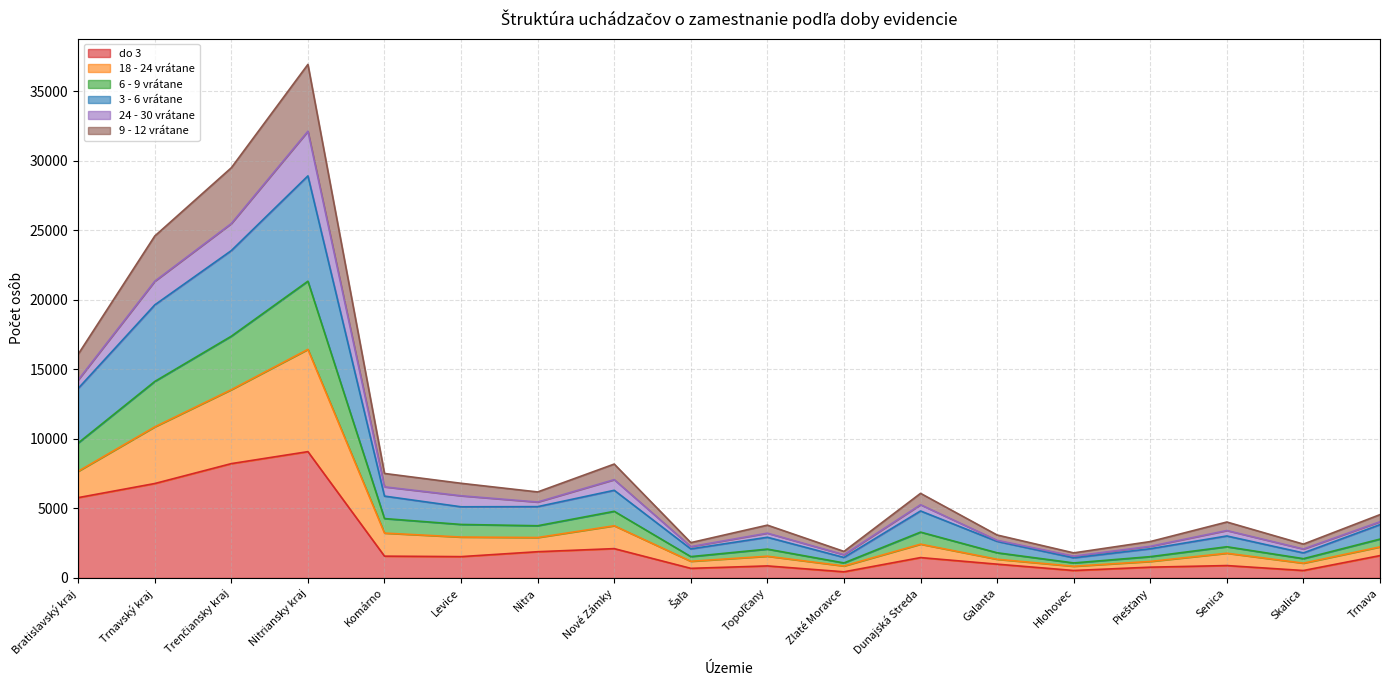

In 6 - 9 vrátane, how many points are higher than both neighbors (excluding endpoints)?

5